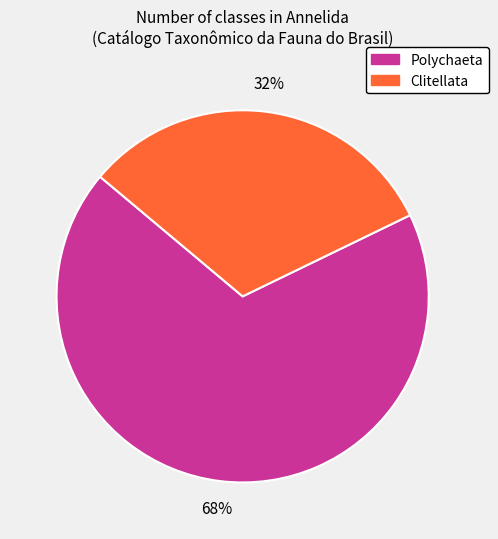

Combined, do Clitellata and Polychaeta account for over 50%?

Yes